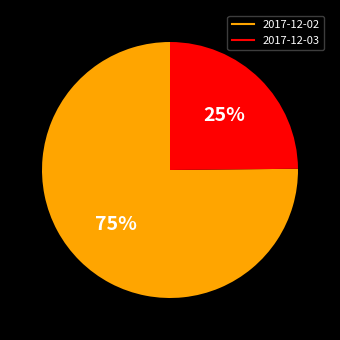

What is the largest slice in the pie chart?

2017-12-02